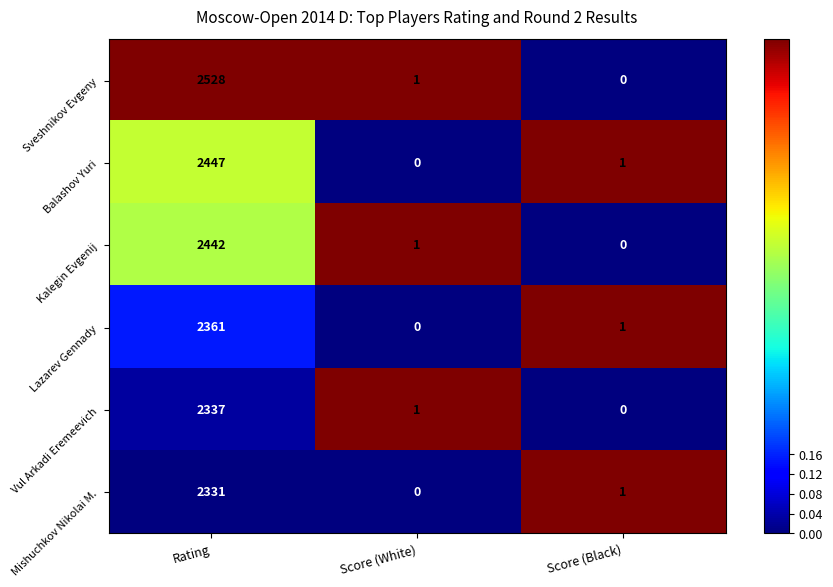

At which category is the sum across all series the highest?

Rating